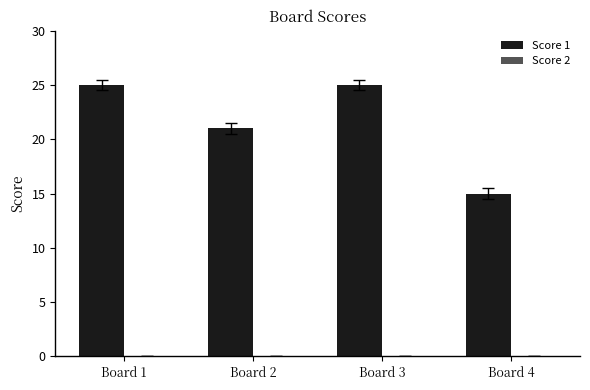

Does the chart contain stacked bars?

No